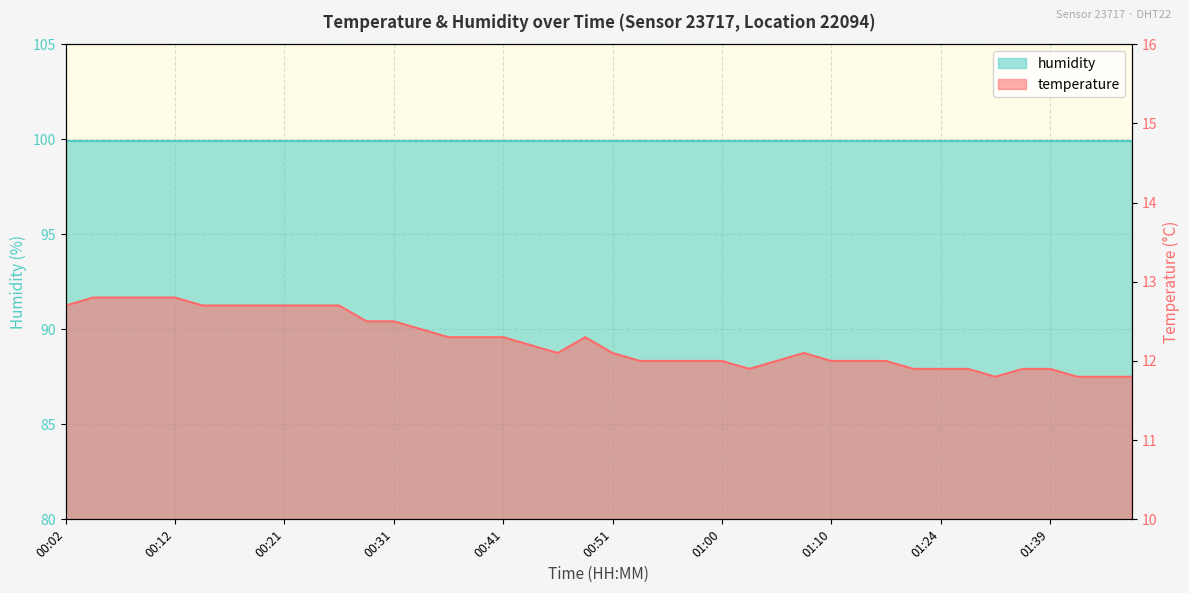

What is the value of the 1st point from the left?

12.7